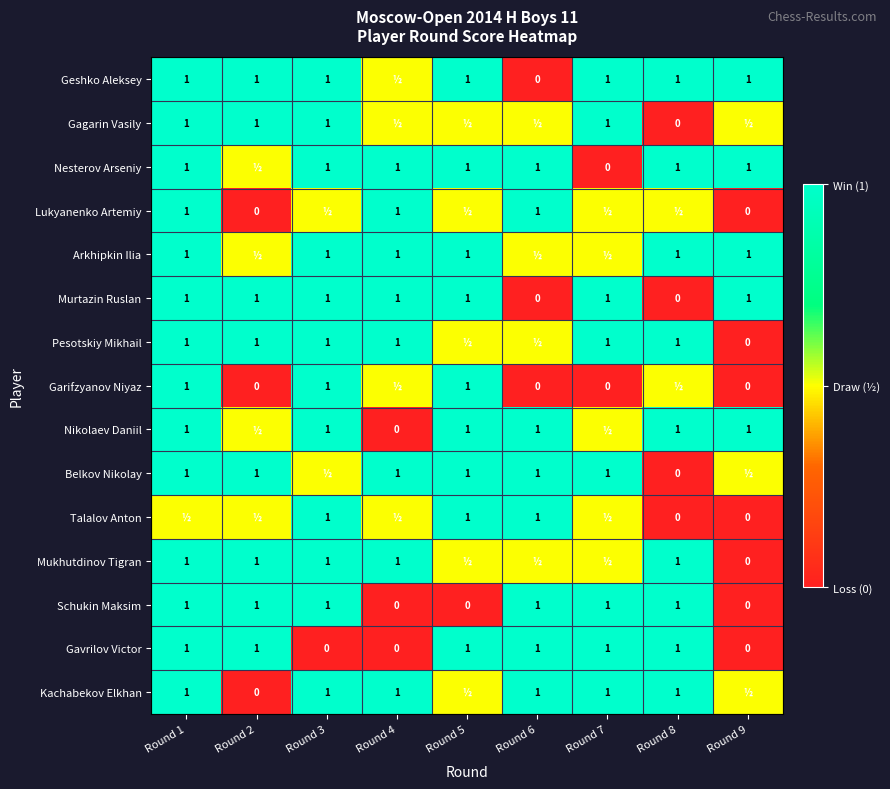

Count the number of categories in the chart.

9